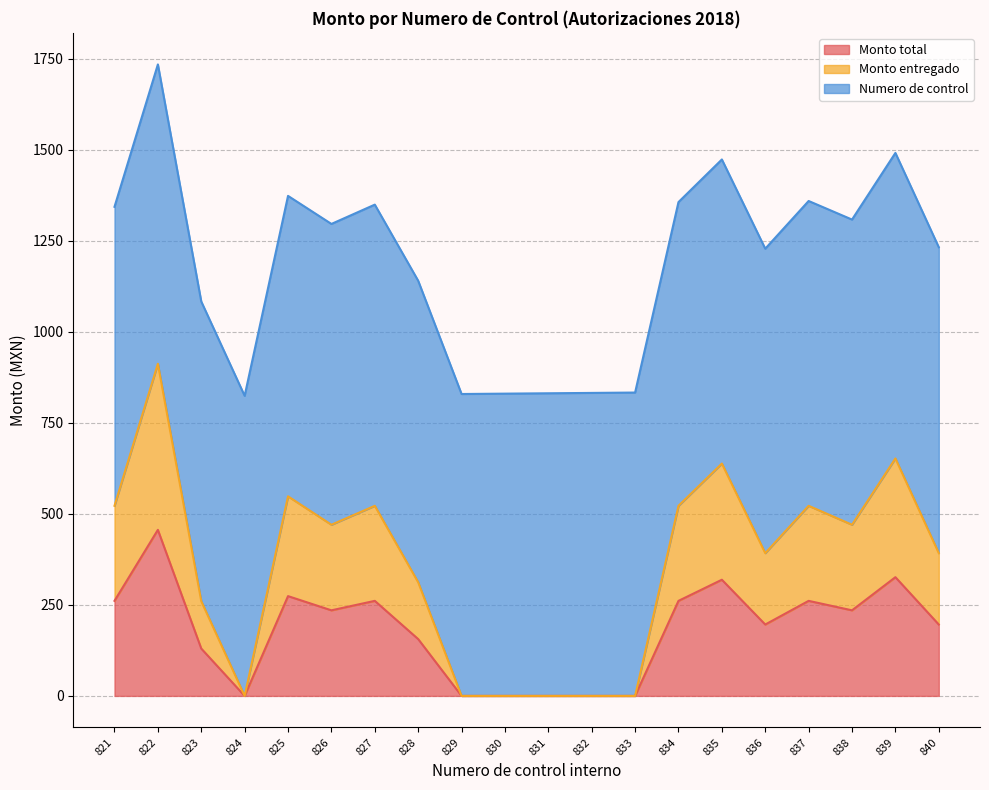

At which category does Monto entregado reach its first local valley?

824